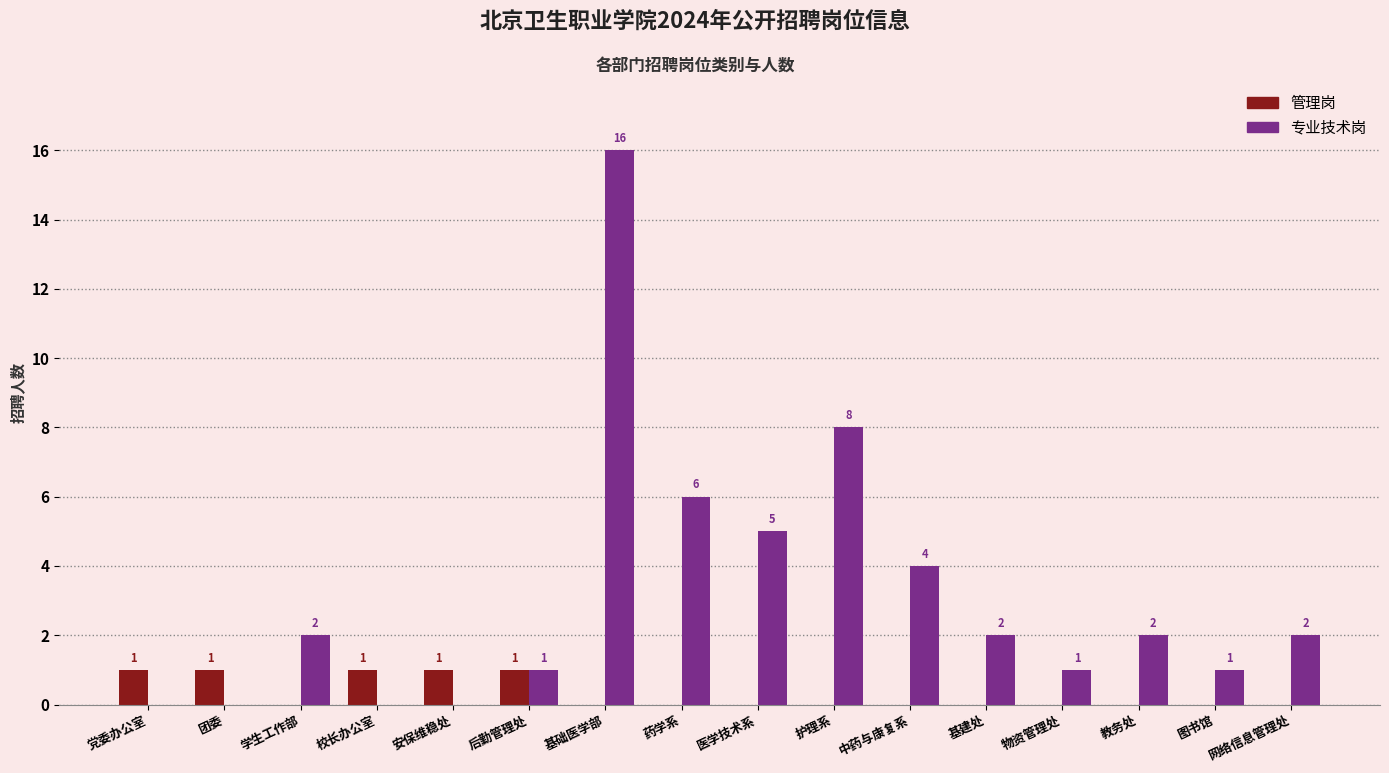

How many data points in 管理岗 are above 0?

5